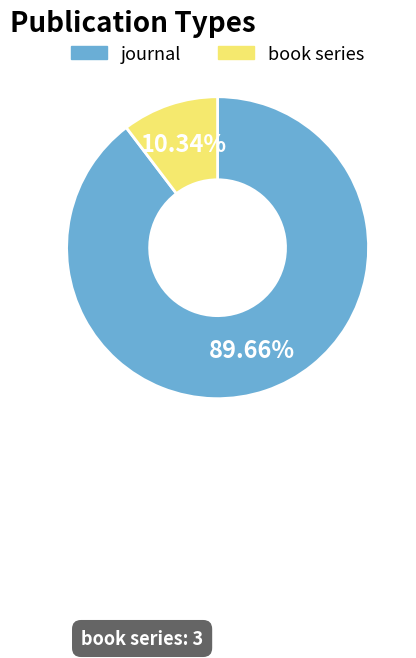

Which slice is the smallest?

book series